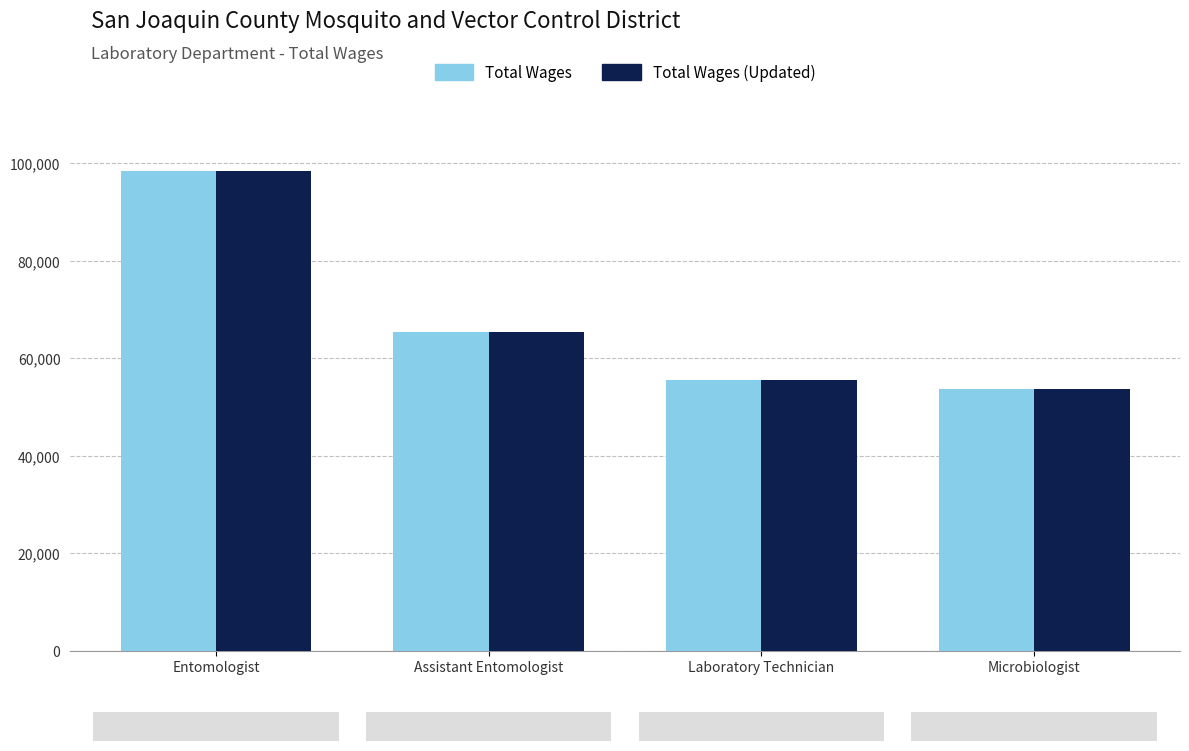

What is the value of the Total Wages bar at the 1st from the left?

98417